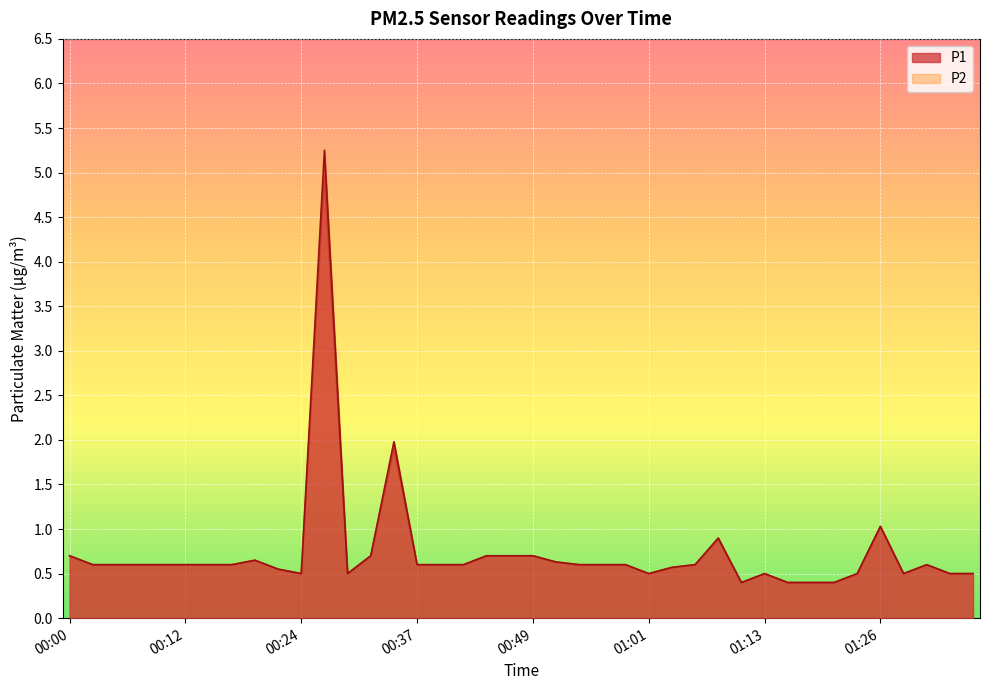

Reading left to right, what are all the values shown in this chart?

P1: 0.7	0.6	0.6	0.6	0.6	0.6	0.6	0.6	0.7	0.6	0.5	5.2	0.5	0.7	2.0	0.6	0.6	0.6	0.7	0.7	0.7	0.6	0.6	0.6	0.6	0.5	0.6	0.6	0.9	0.4	0.5	0.4	0.4	0.4	0.5	1.0	0.5	0.6	0.5	0.5
P2: 0.7	0.6	0.6	0.6	0.6	0.6	0.6	0.6	0.7	0.6	0.5	5.0	0.5	0.7	1.9	0.6	0.6	0.6	0.7	0.7	0.7	0.6	0.6	0.6	0.6	0.5	0.6	0.6	0.9	0.4	0.5	0.4	0.4	0.4	0.5	1.0	0.5	0.6	0.5	0.5